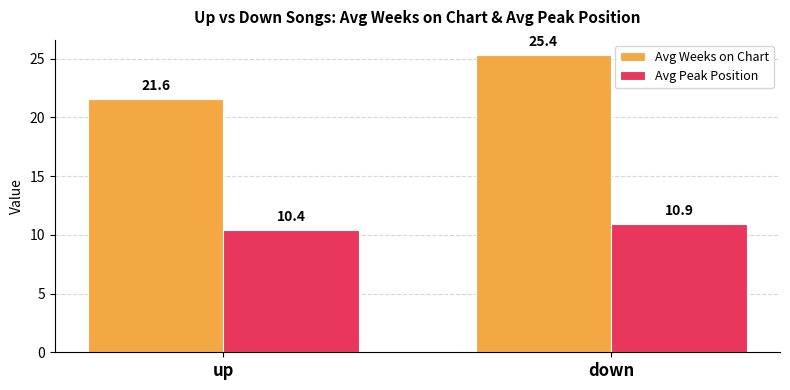

Reading right to left, list all the values displayed in this chart.

Avg Weeks on Chart: 25.4	21.6
Avg Peak Position: 10.9	10.4